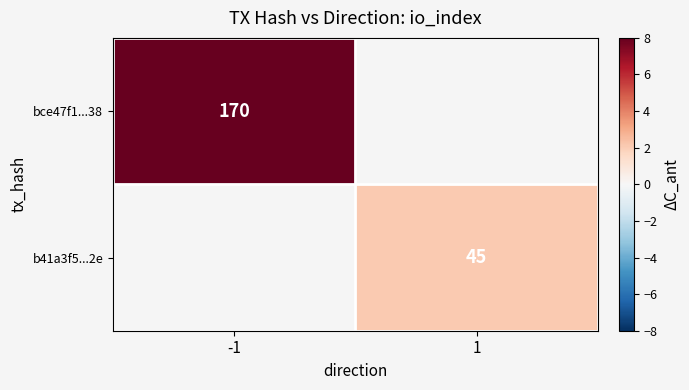

At how many categories does at least one series exceed 2?

2